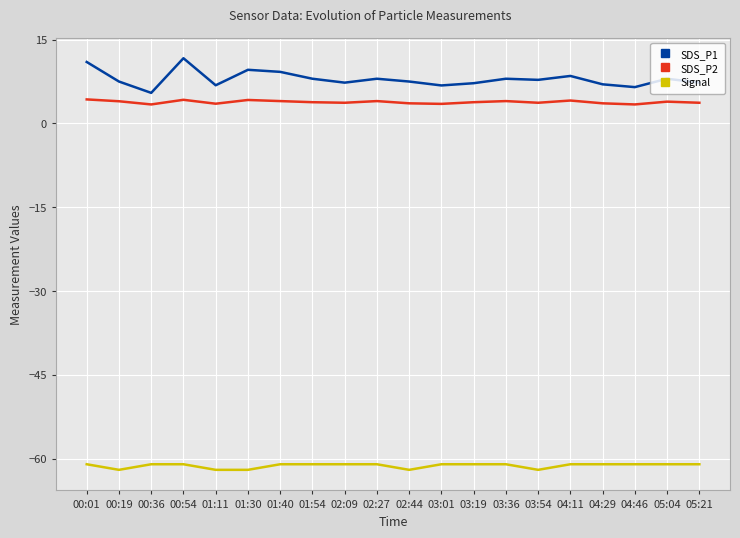

What is the highest value of the SDS_P2 series?

4.3